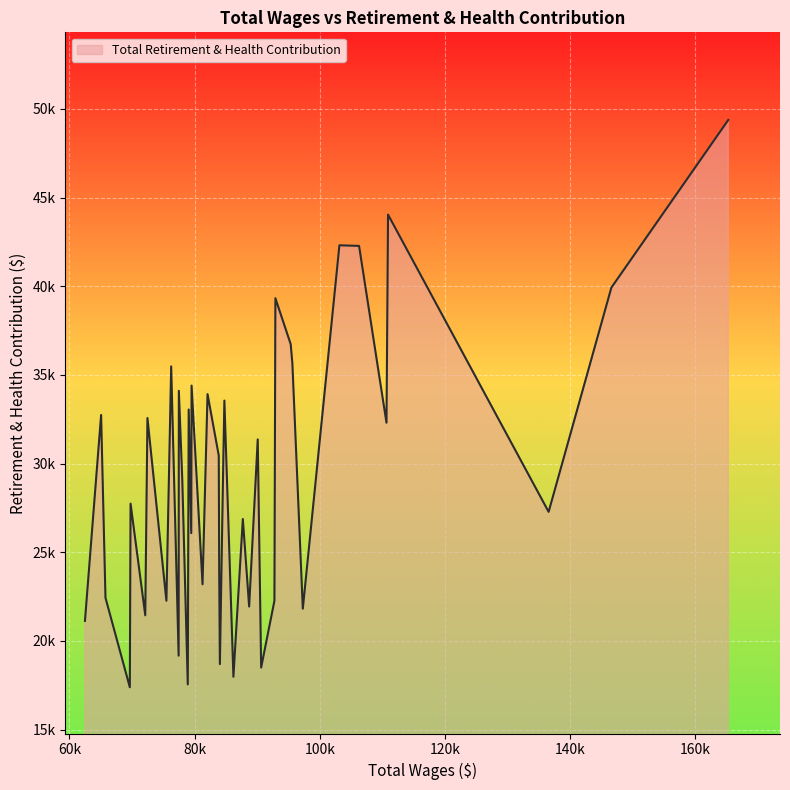

Does the chart have visible grid lines?

Yes